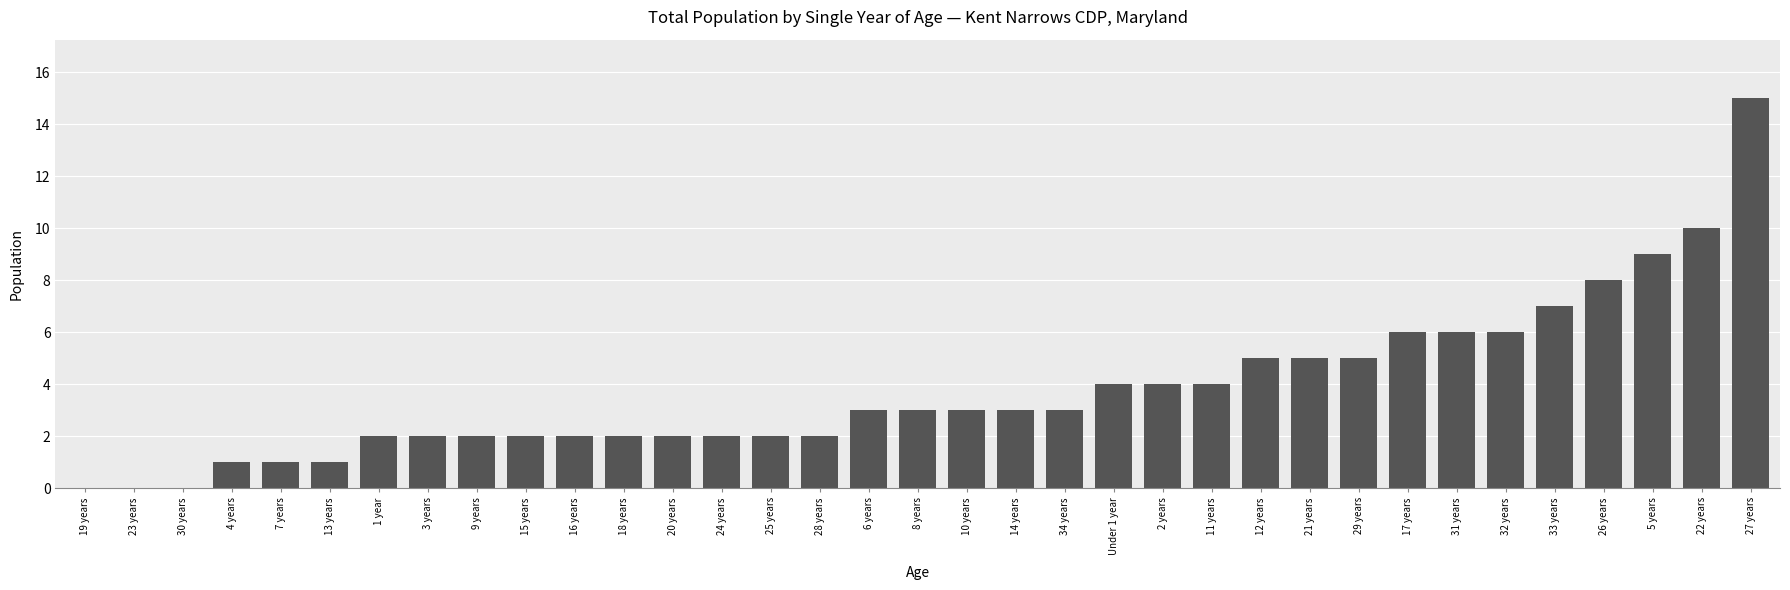

What is the change in value from 21 years to 26 years?

+3